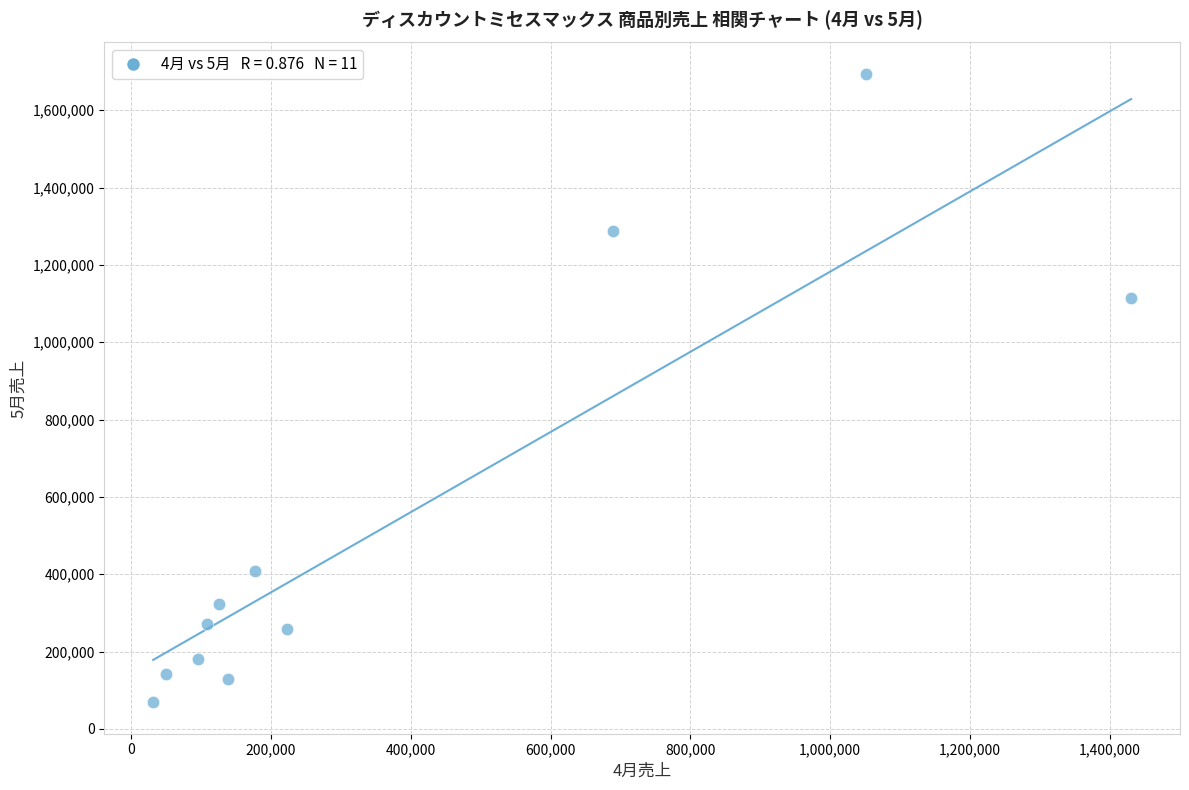

What Y value in the scatter plot is closest to 881220?

1114080